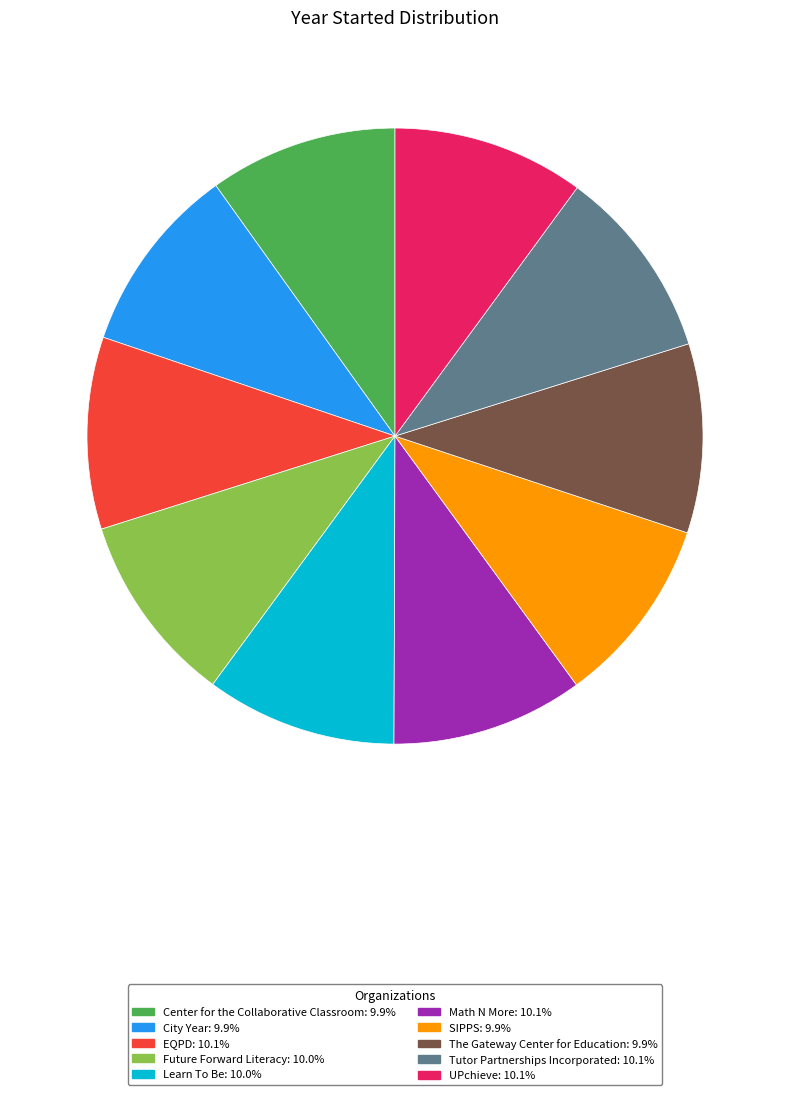

The EQPD slice represents 25% of the pie. True or false?

False